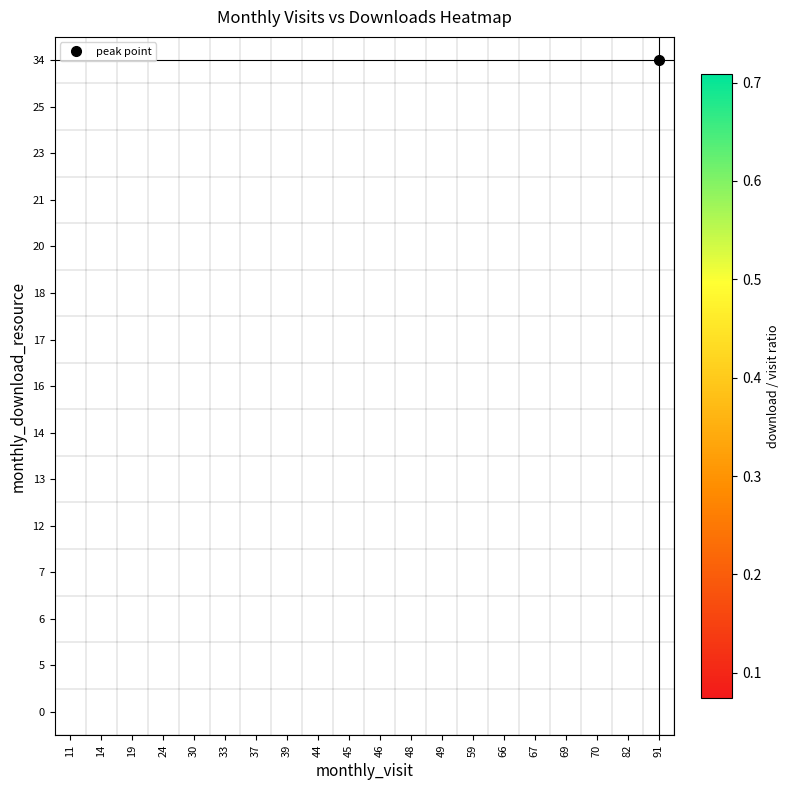

Rank the series by their maximum value, from highest to lowest.

0, 5, 6, 7, 12, 13, 14, 16, 17, 18, 20, 21, 23, 25, 34